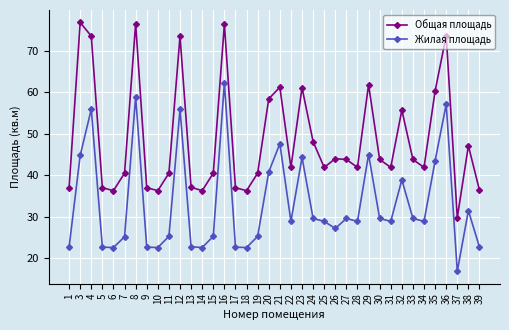

The Общая площадь series shows 78.2 at 30. True or false?

False